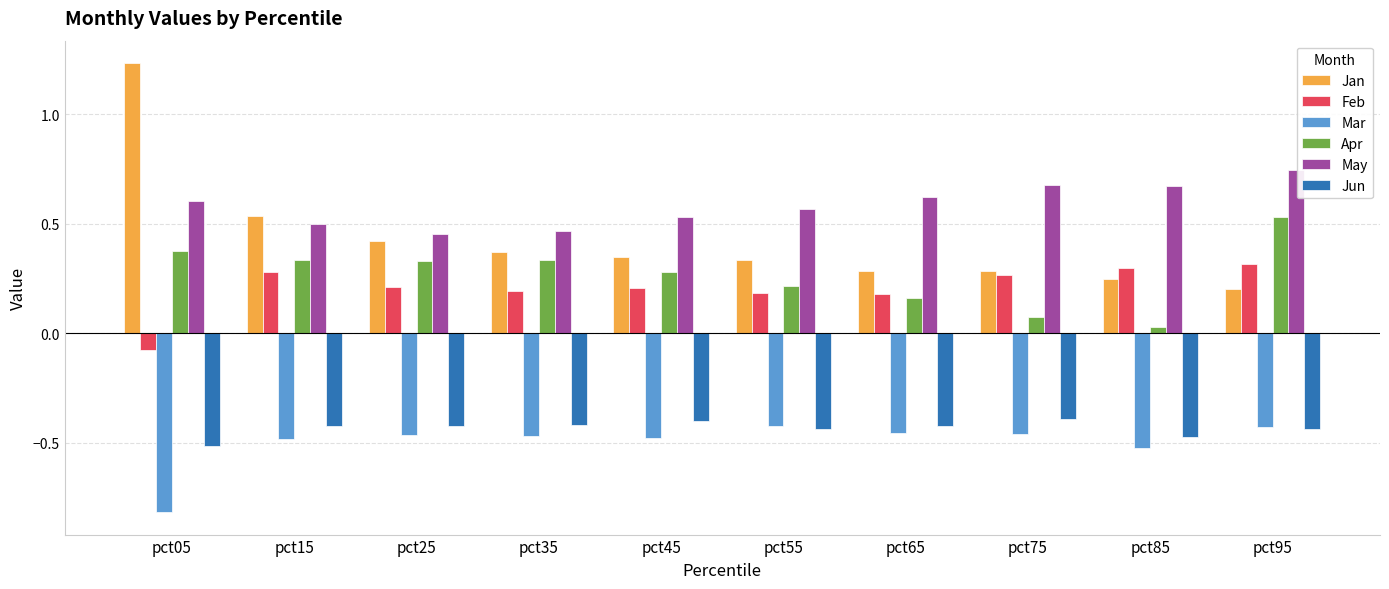

What is the total value across all series at pct95?

0.9